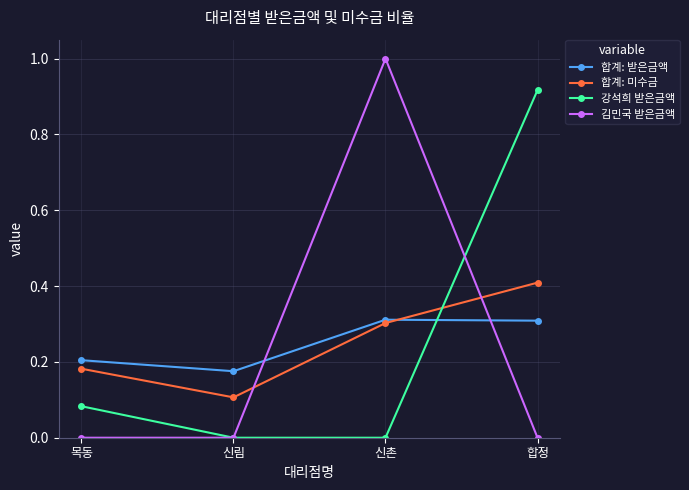

Which series changed the most between 목동 and 신림?

강석희 받은금액